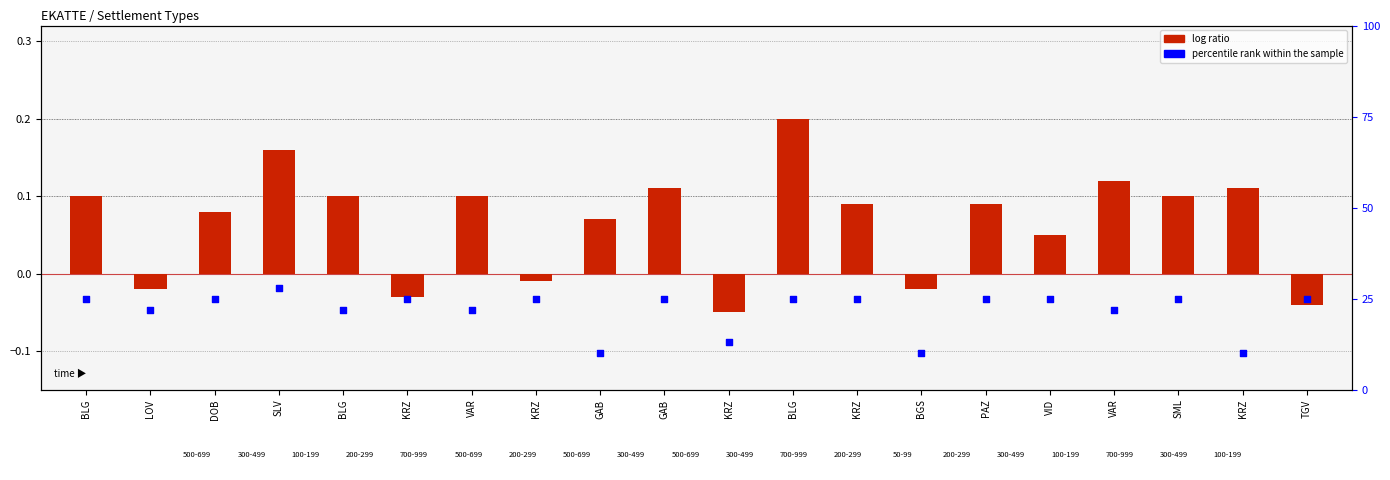

Which series has the largest total across all categories?

percentile rank within the sample